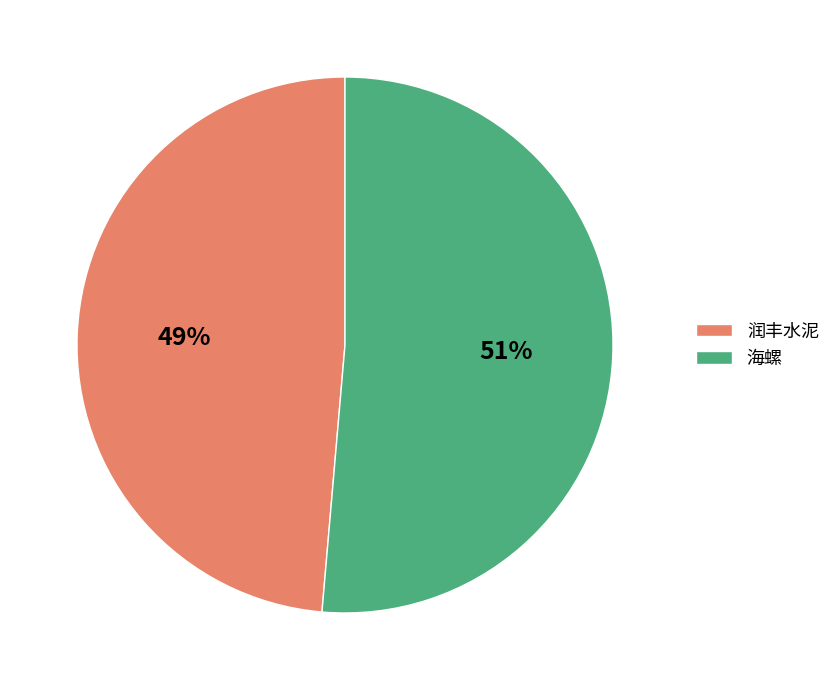

Rank the categories by value from highest to lowest.

海螺, 润丰水泥